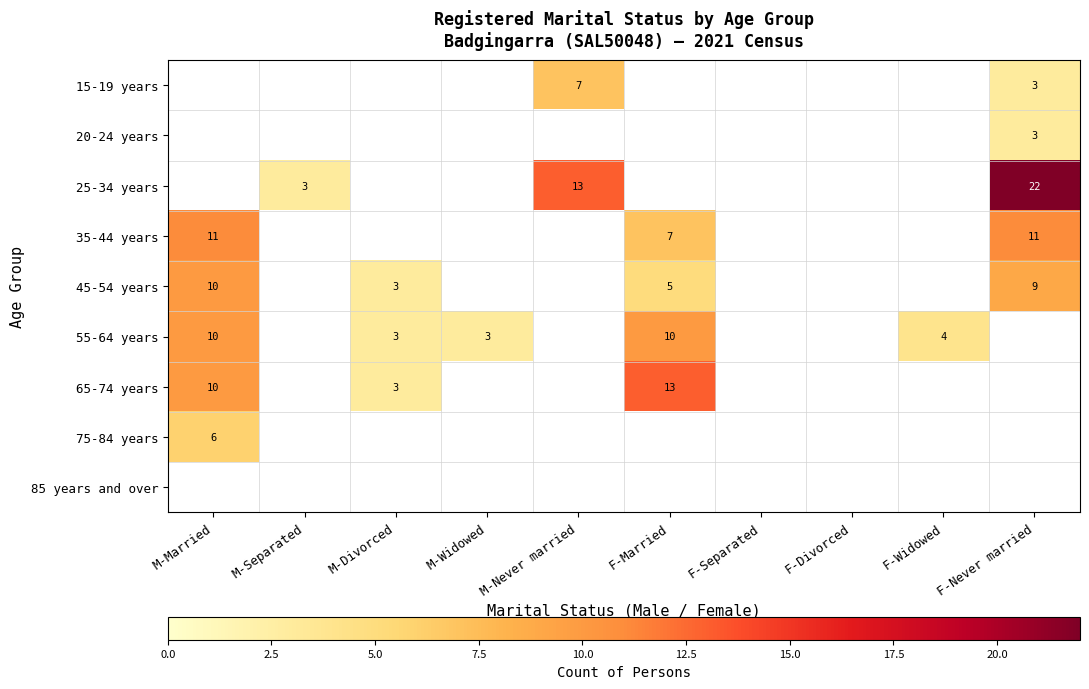

What is the maximum value shown in the chart?

22.0